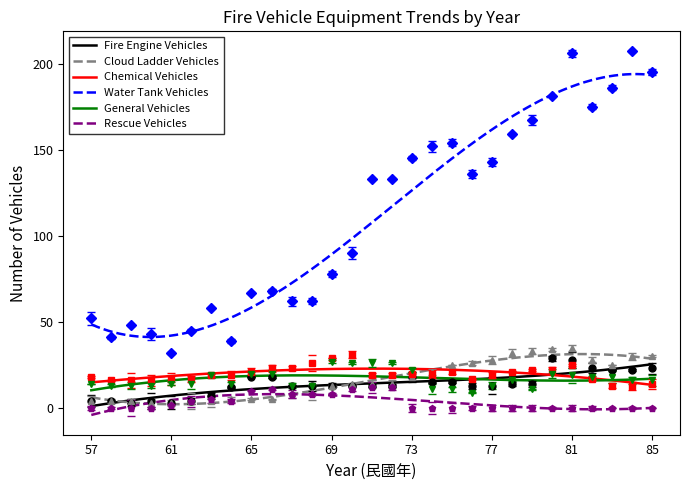

How many Rescue Vehicles values are between 0 and 8?

24